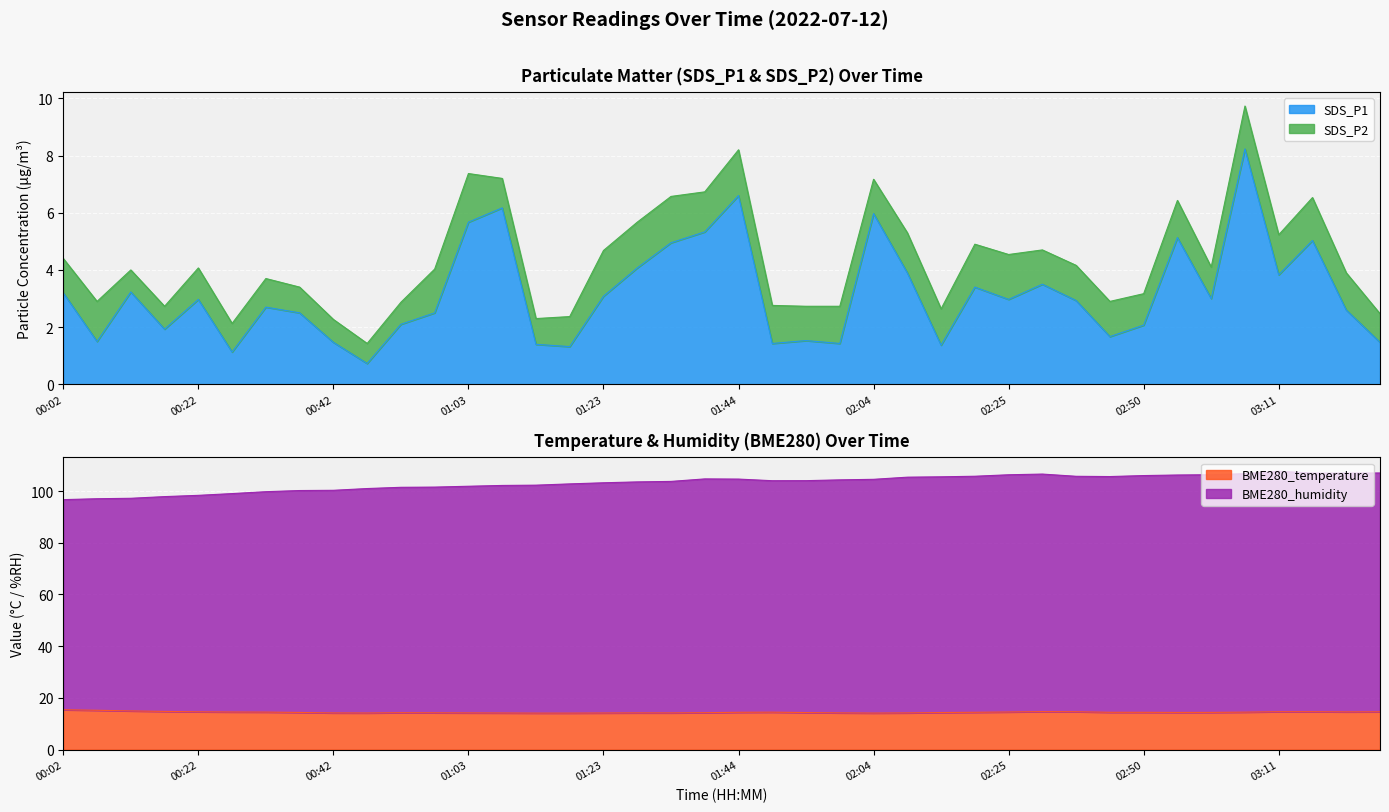

What is the label of the 3rd point from the right?

03:16